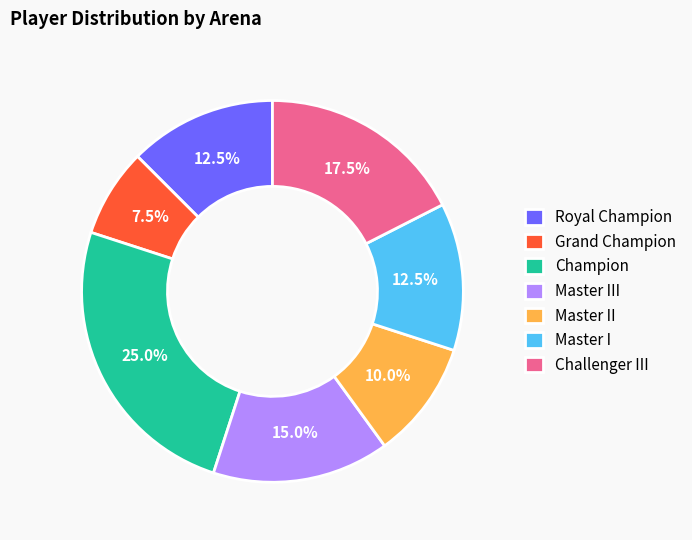

To the nearest percent, what percentage of the pie is Champion?

25%